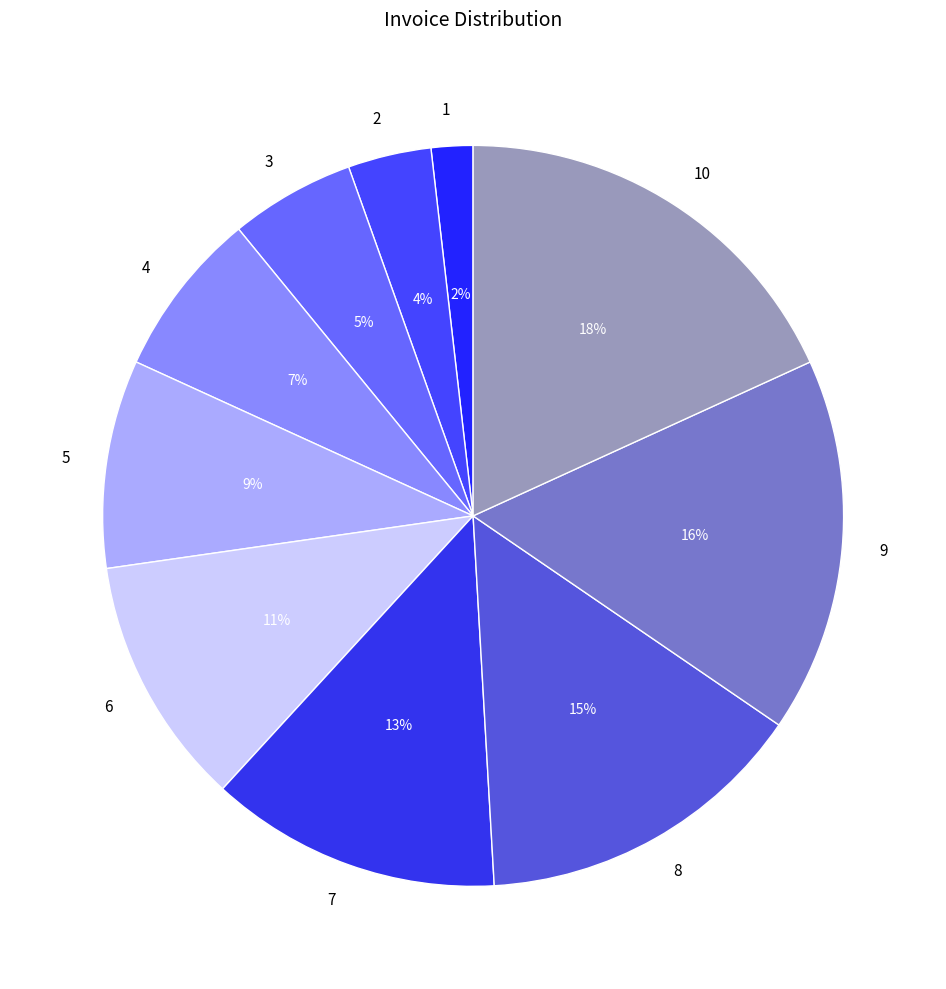

The 5 slice represents 3% of the pie. True or false?

False